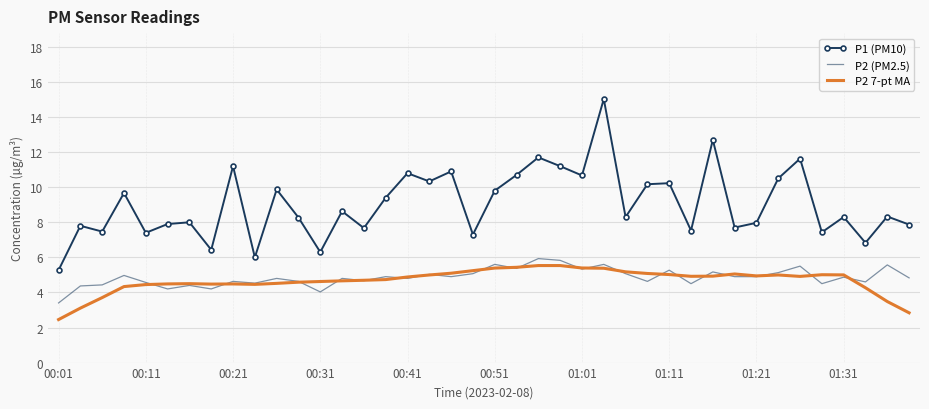

True or false: P1 (PM10) and P2 7-pt MA cross at least once.

False